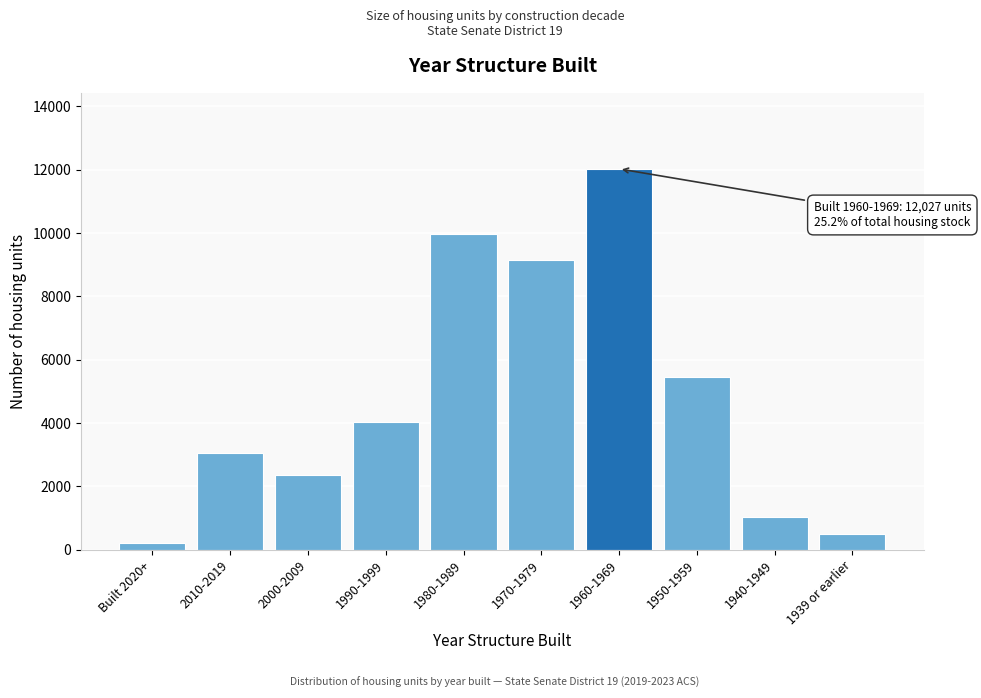

Reading left to right, transcribe all the data shown in this chart.

Built 2020+=196	2010-2019=3051	2000-2009=2350	1990-1999=4027	1980-1989=9972	1970-1979=9145	1960-1969=12027	1950-1959=5442	1940-1949=1029	1939 or earlier=496